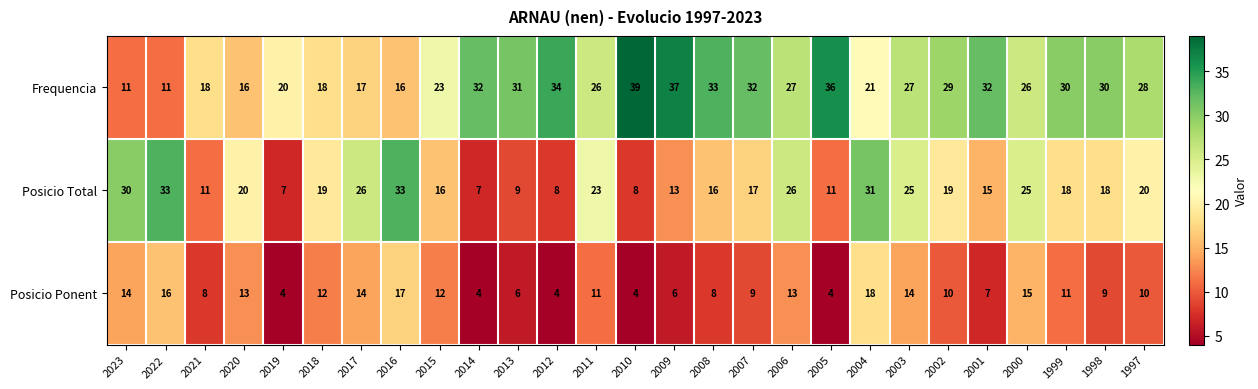

What is the maximum value shown in the chart?

39